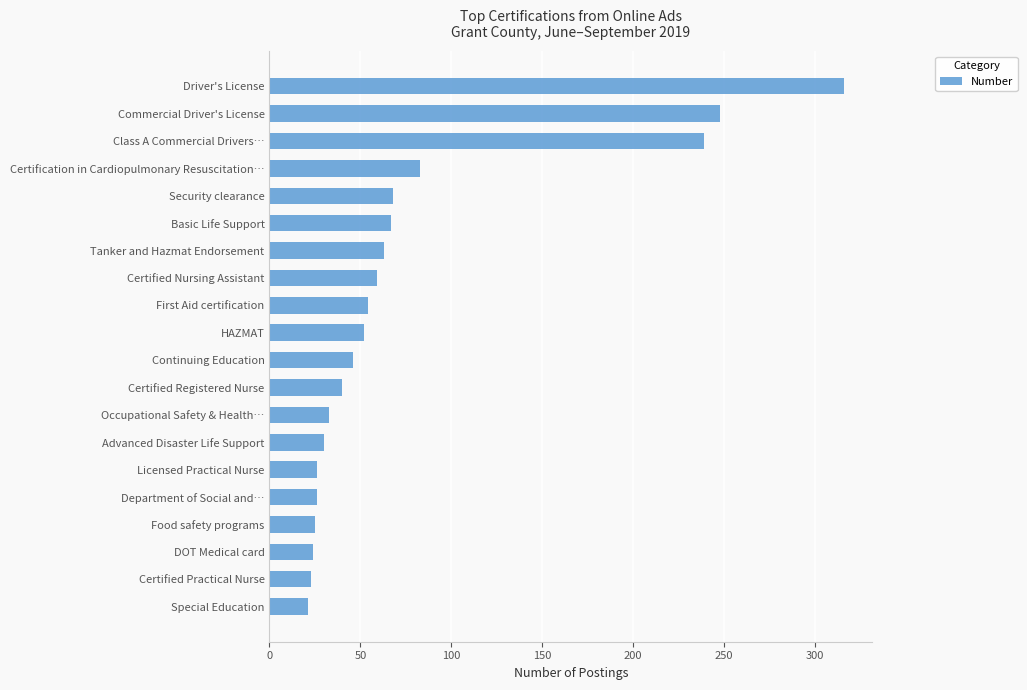

How many data points are less than 52?

10